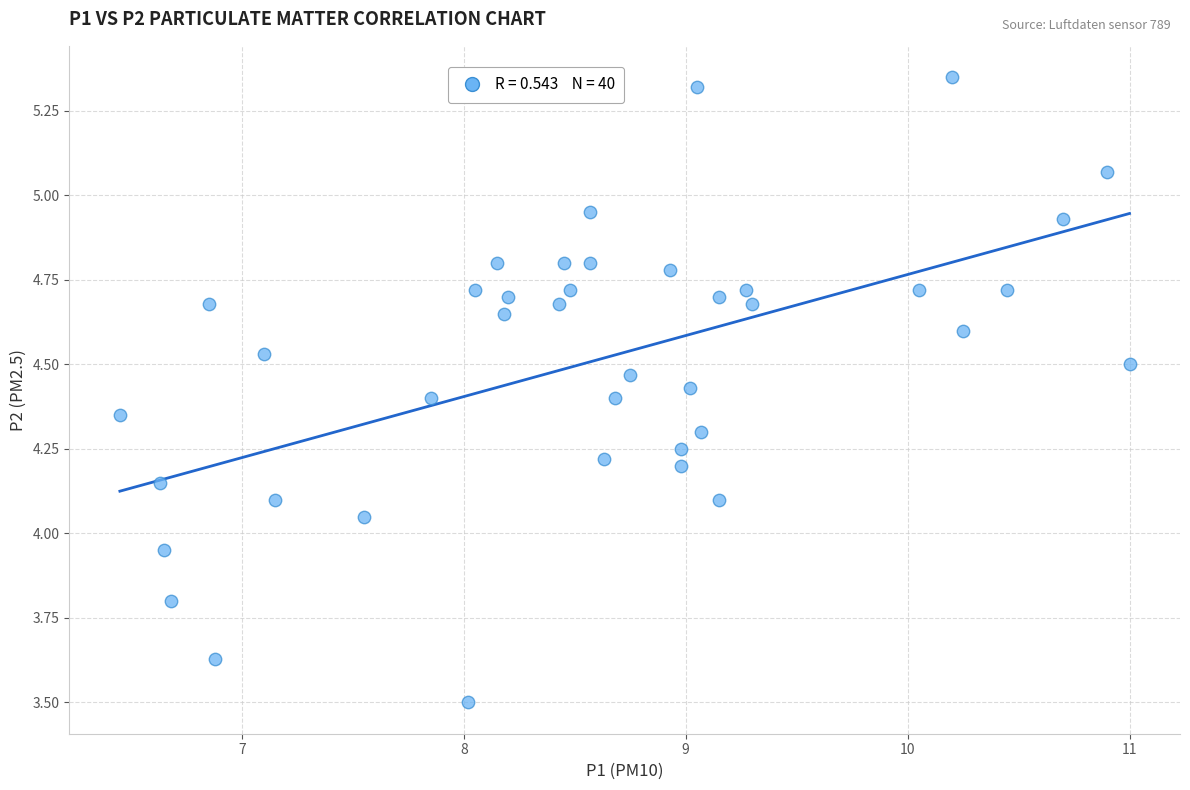

How many data points are displayed?

40